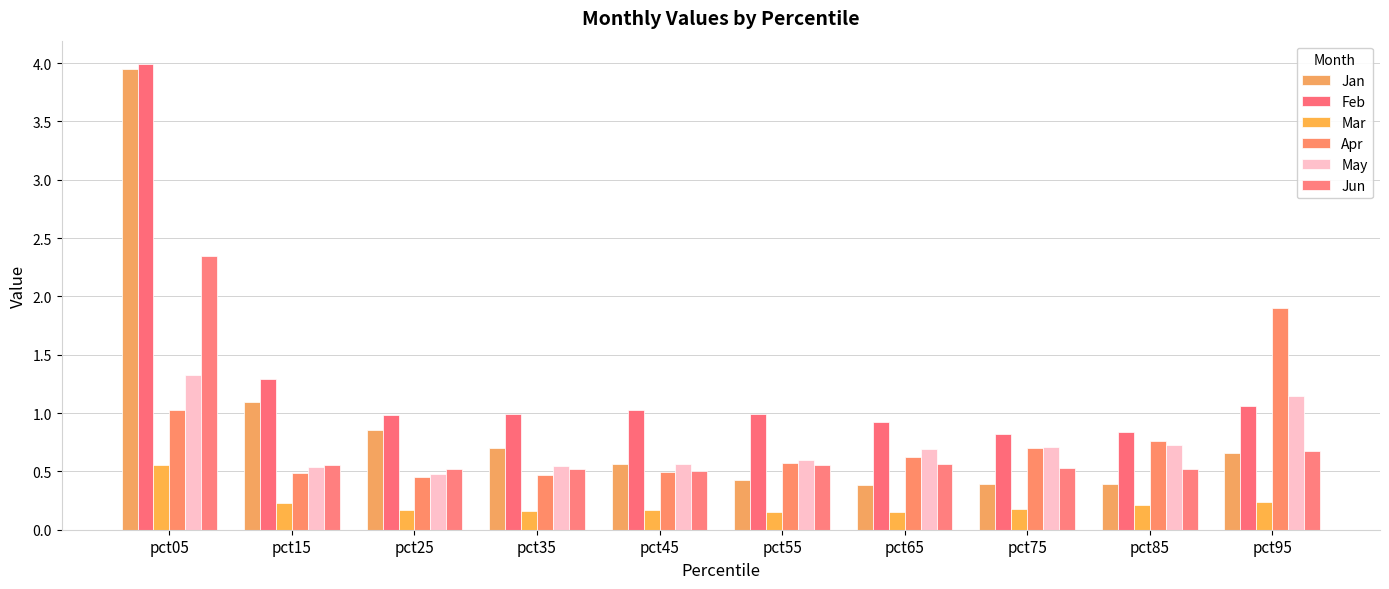

Read the Apr value at pct45.

0.5